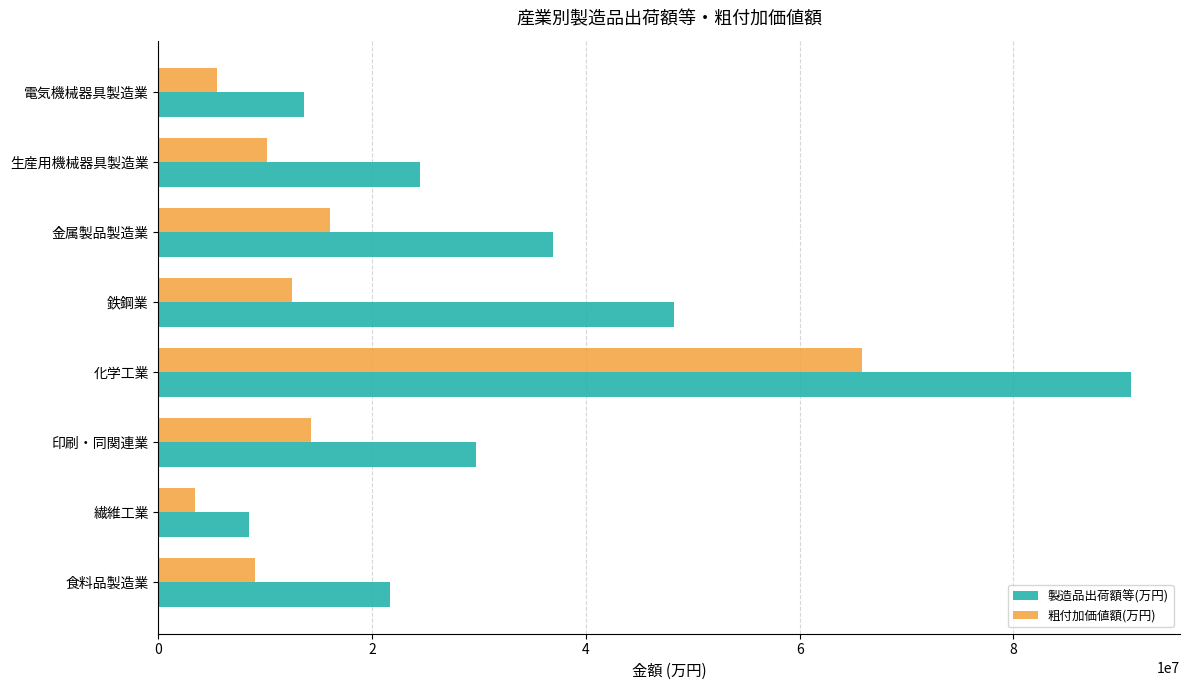

List the labels in order of 製造品出荷額等(万円) value, largest first.

化学工業, 鉄鋼業, 金属製品製造業, 印刷・同関連業, 生産用機械器具製造業, 食料品製造業, 電気機械器具製造業, 繊維工業